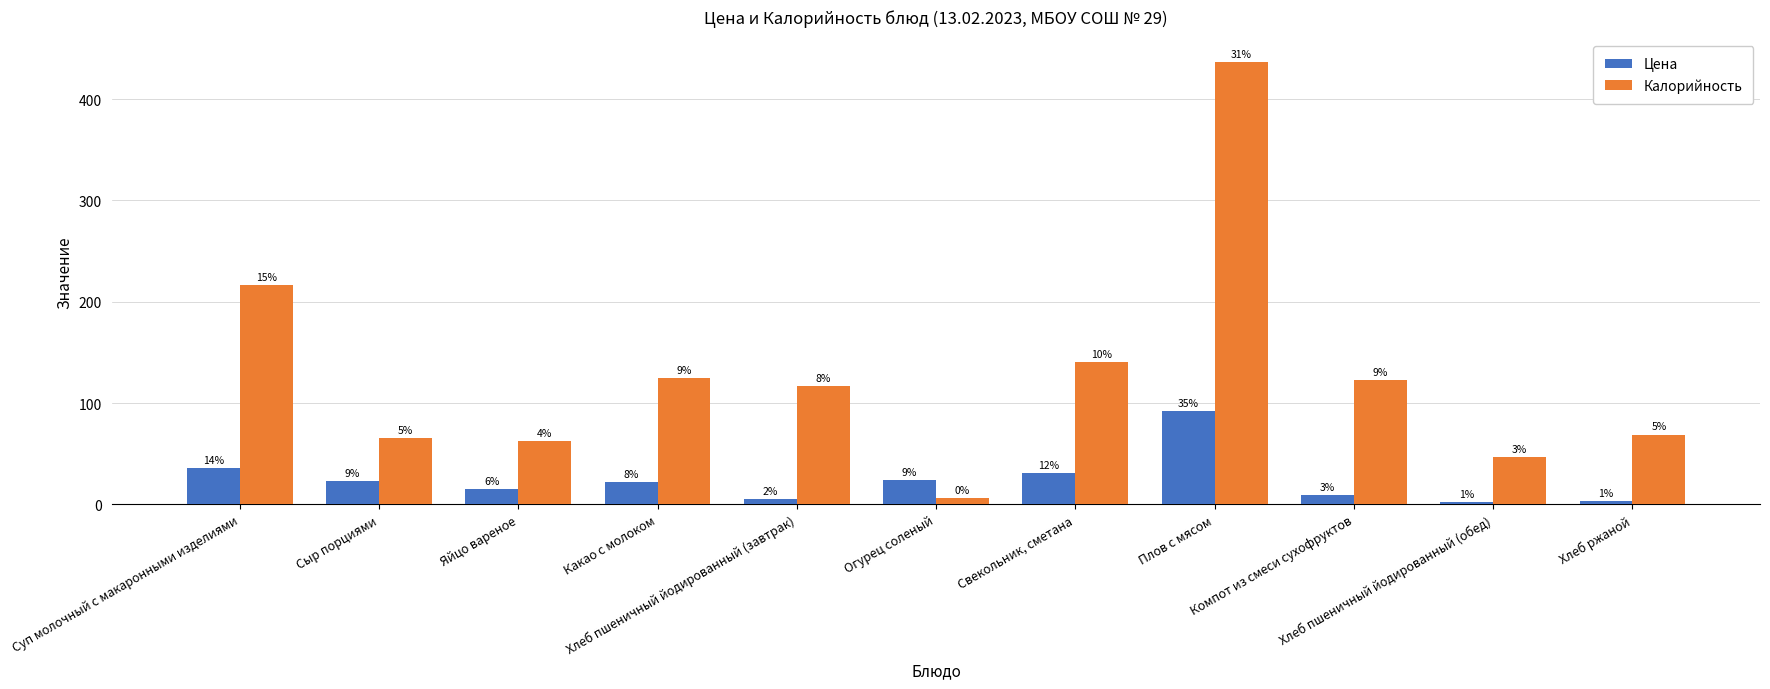

What is the approximate value of Цена at Плов с мясом?

92.5